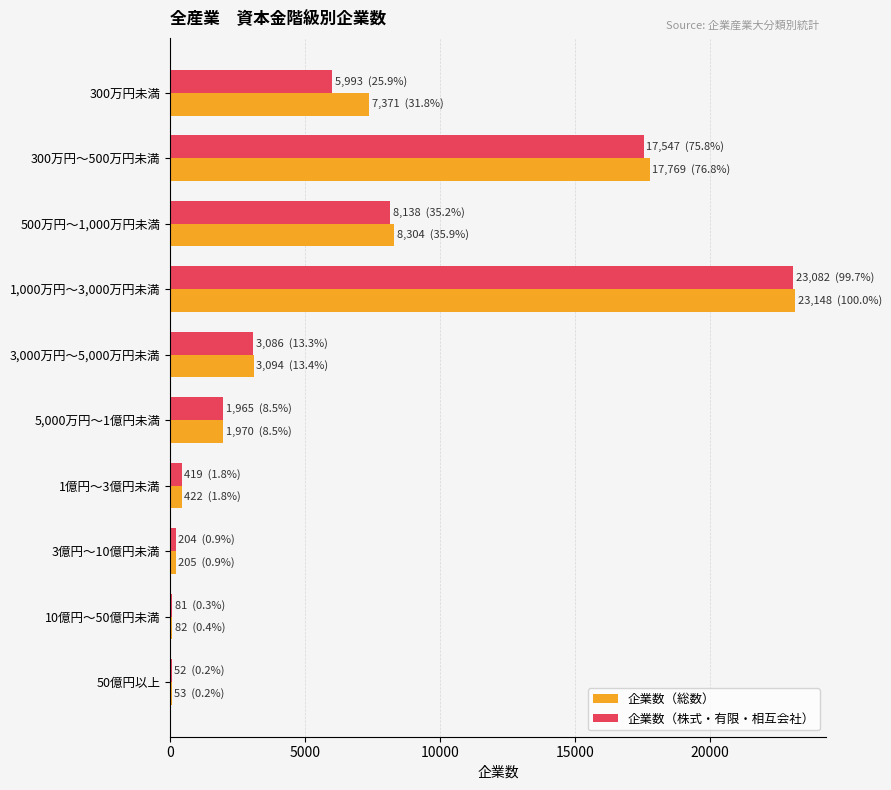

What is the maximum value for 企業数（株式・有限・相互会社）?

23082